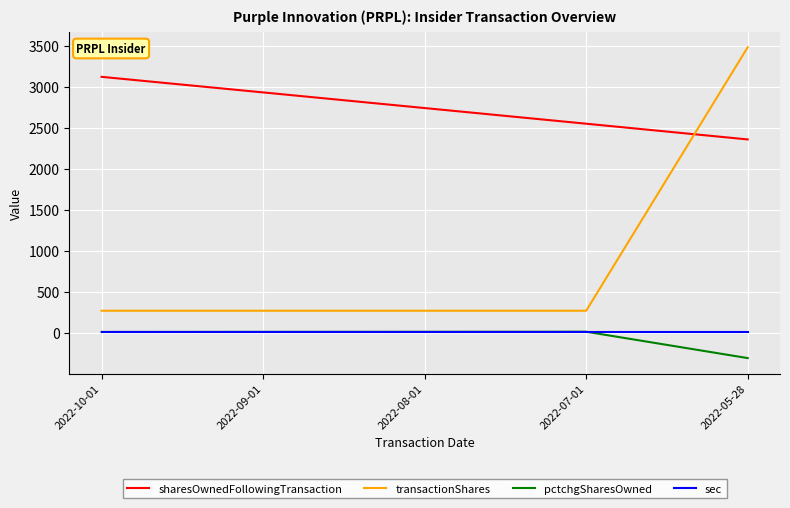

True or false: sharesOwnedFollowingTransaction and sec intersect in this chart.

False